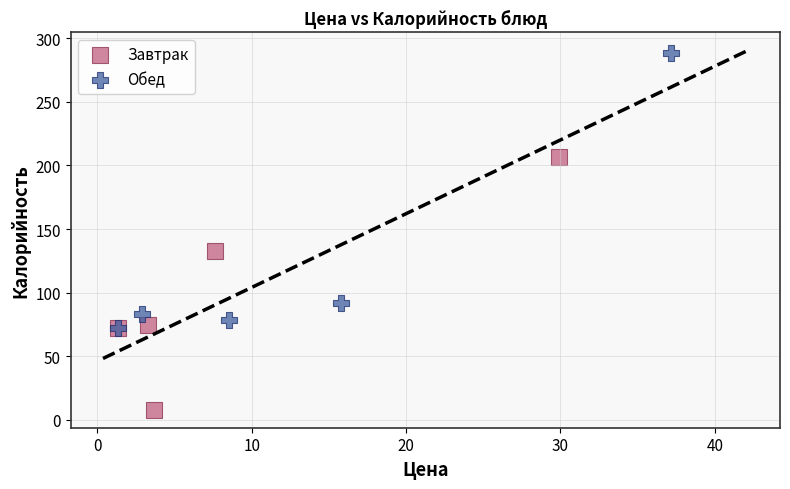

Which series has the largest Y range (max minus min)?

Обед